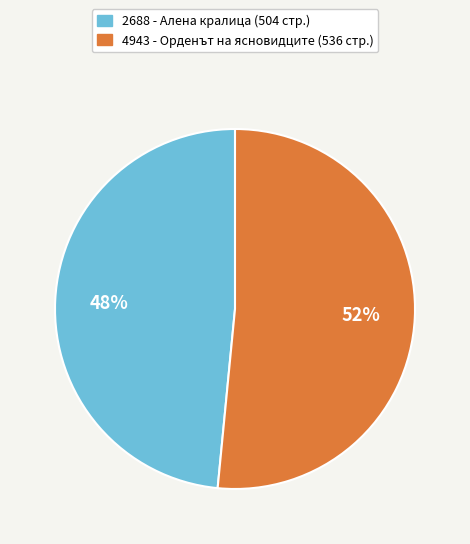

Is the sum of 2688 and 4943 greater than half?

Yes